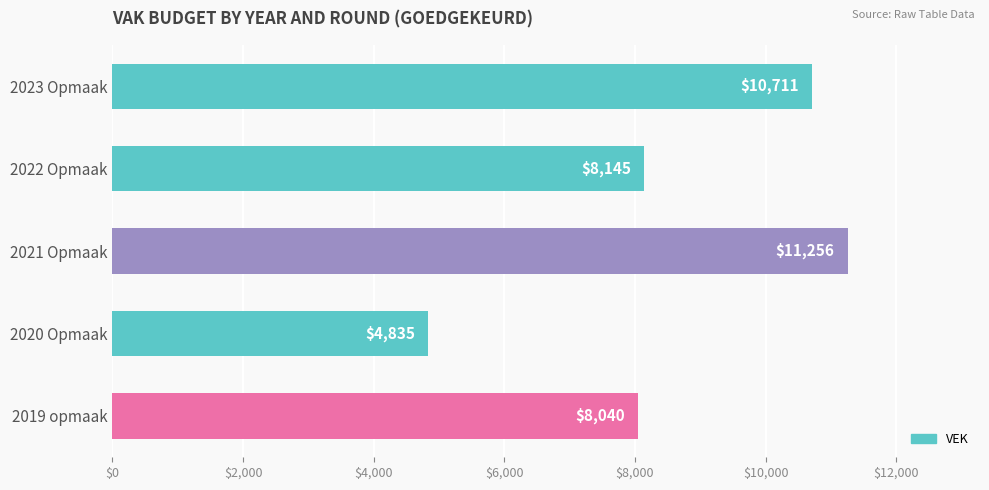

Where is the data nearest to the value 8045?

2019 opmaak